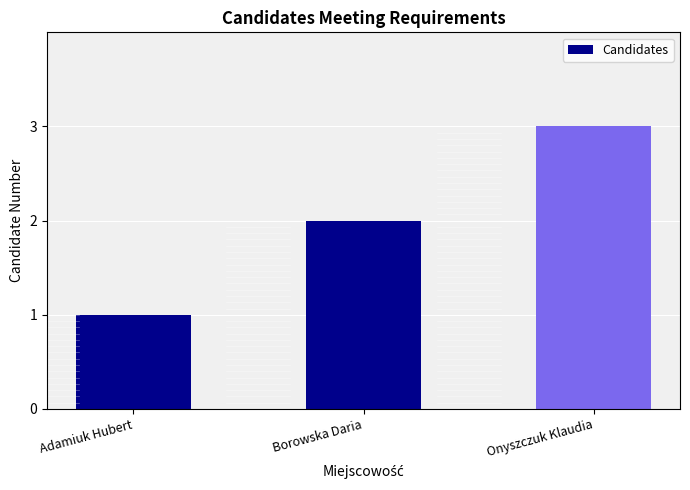

Is it true that the value at Adamiuk Hubert is 1?

True